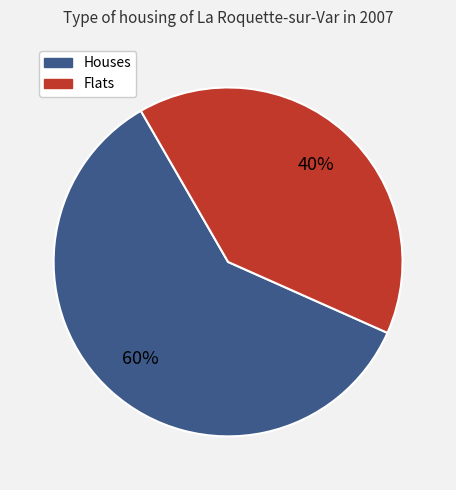

Is there a majority slice in this chart?

Yes